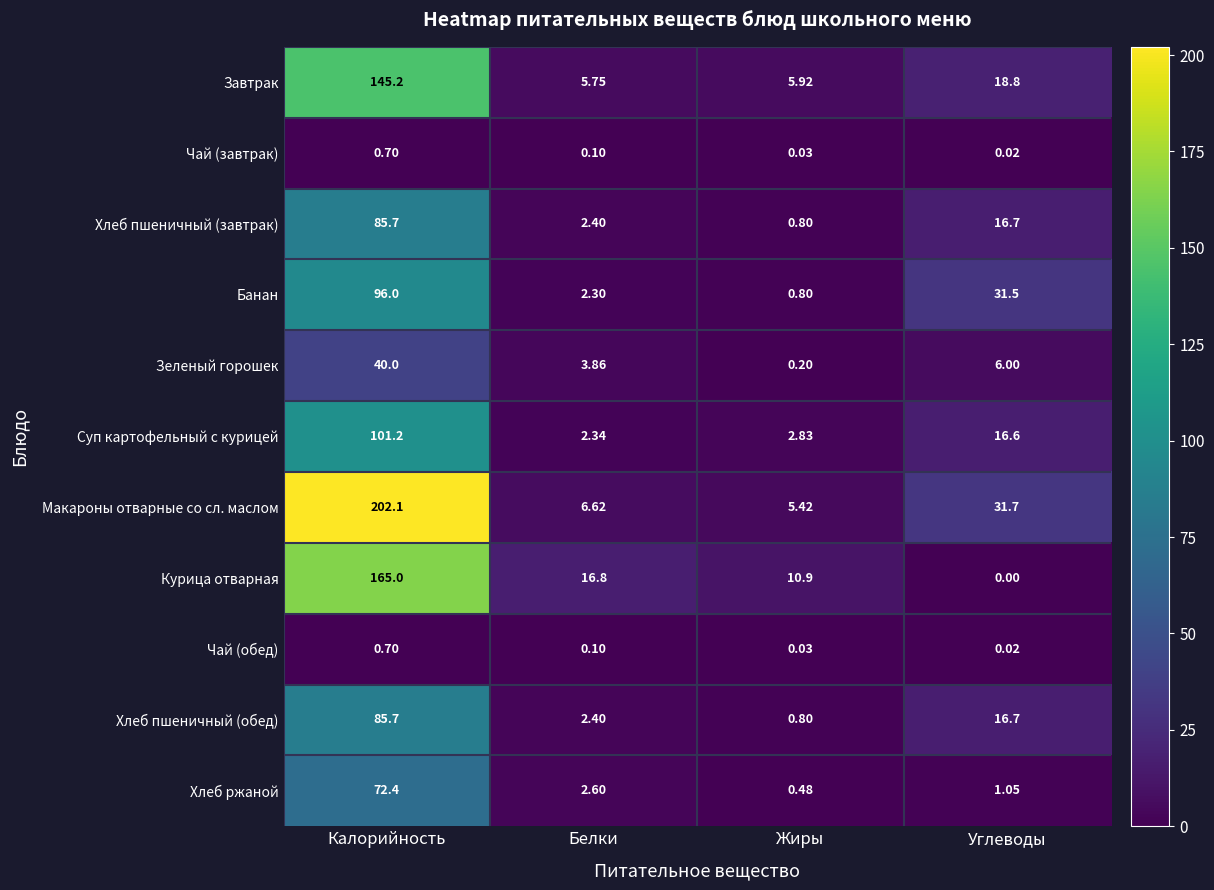

Which series has the largest range (max minus min)?

Макароны отварные со сл. маслом